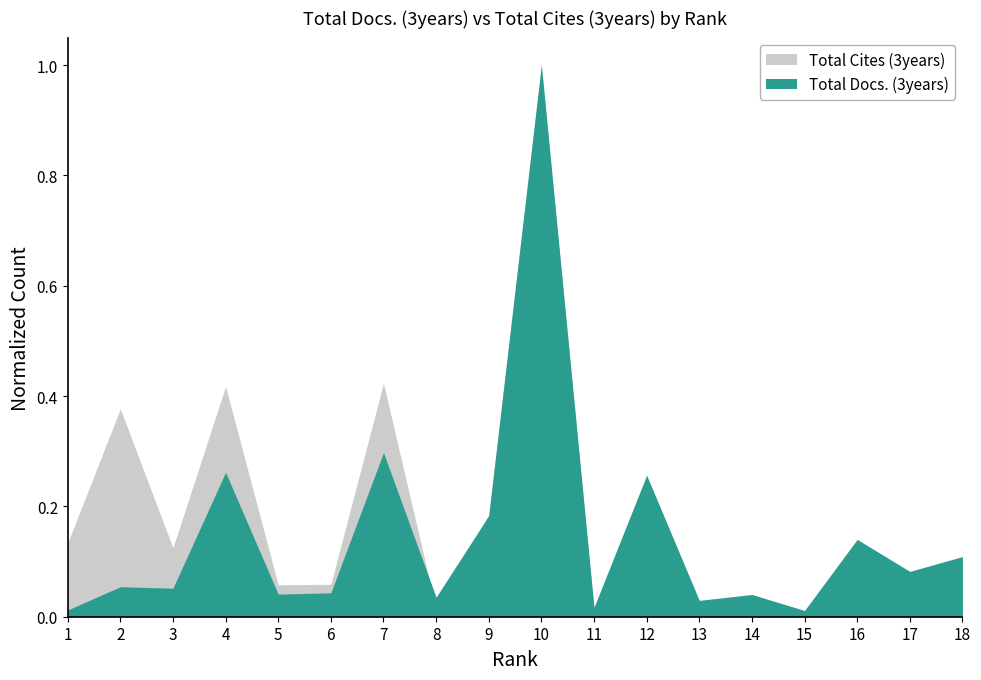

Which category has the lowest value across all series?

15